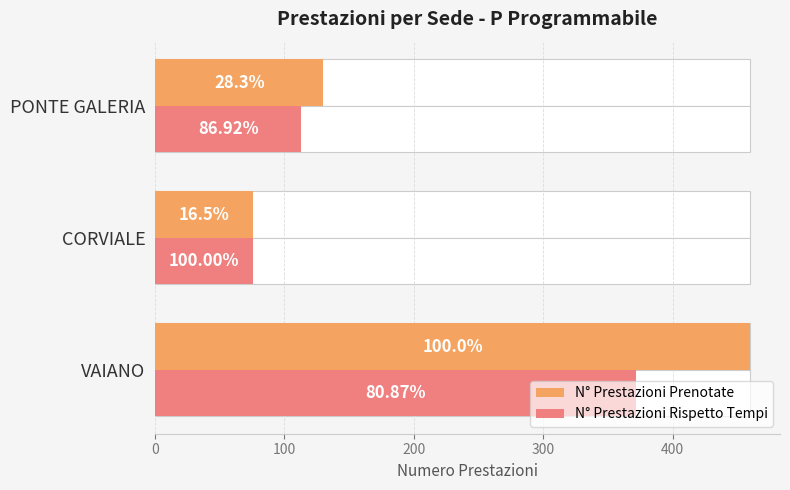

Read the N° Prestazioni Prenotate value at VAIANO, to the nearest 5.

460